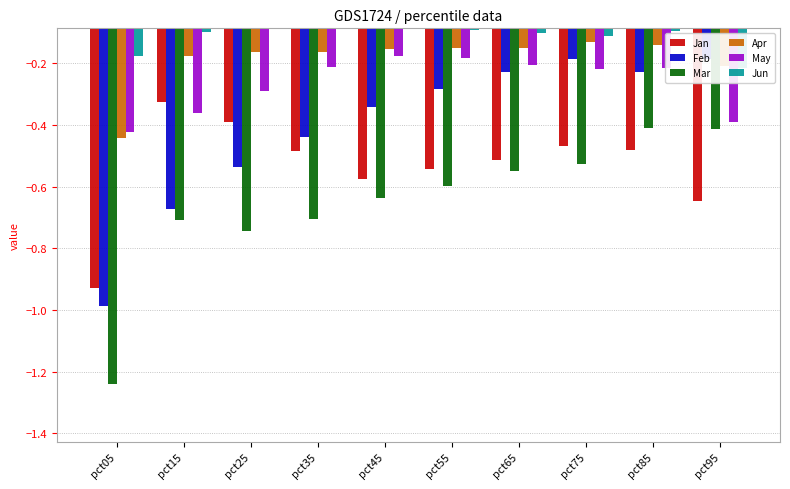

Between pct65 and pct75, which is larger?

pct75